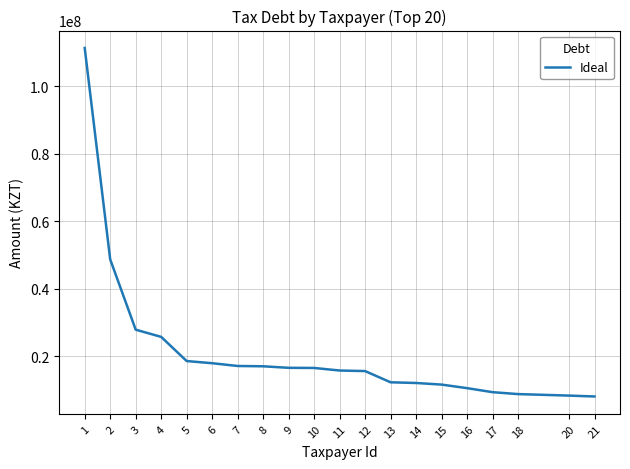

What is the difference between the maximum and minimum values?

103214158.2